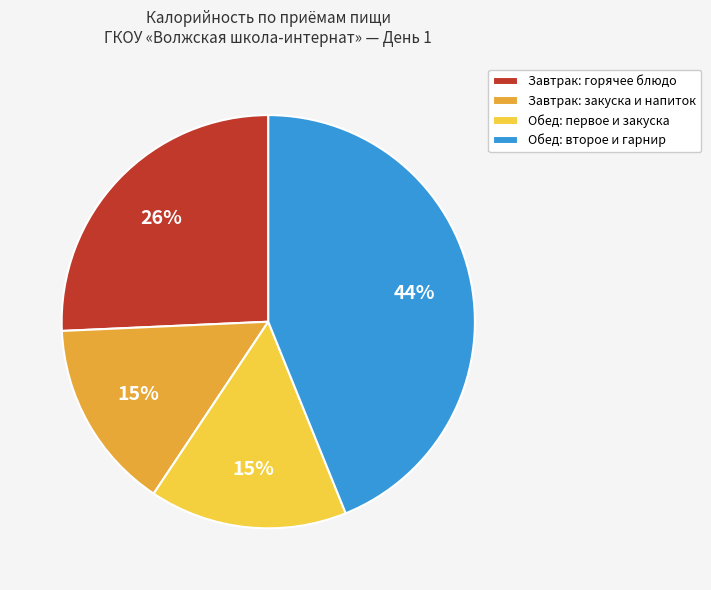

Does any single category account for the majority?

No